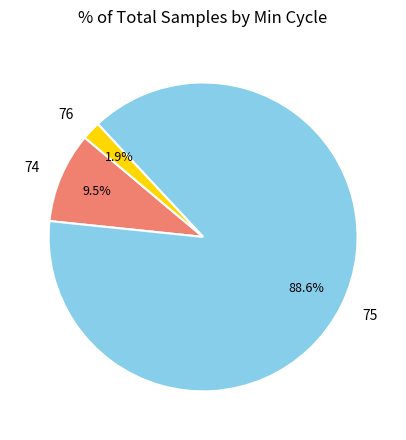

Count the number of slices in the pie.

3